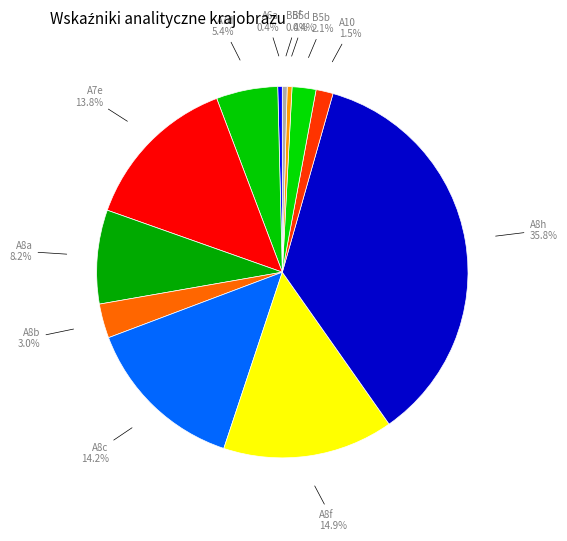

To the nearest percent, what is the difference between the B5b and A8b slice percentages?

1%